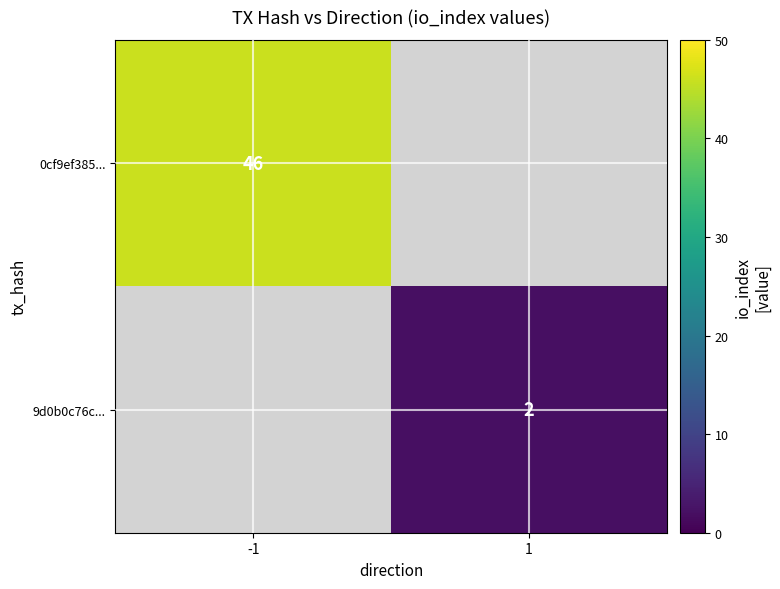

The 9d0b0c76c... series shows 2 at 1. True or false?

True